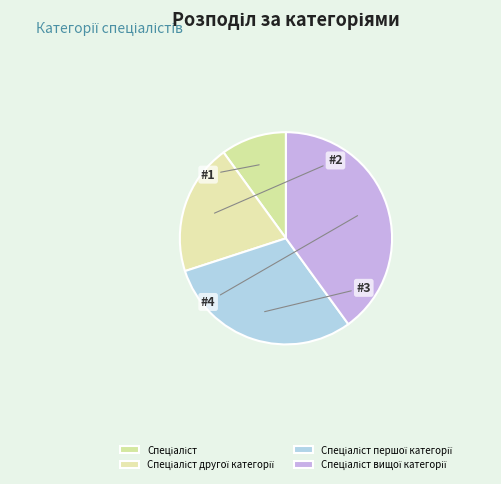

What is the largest slice in the pie chart?

Спеціаліст вищої категорії